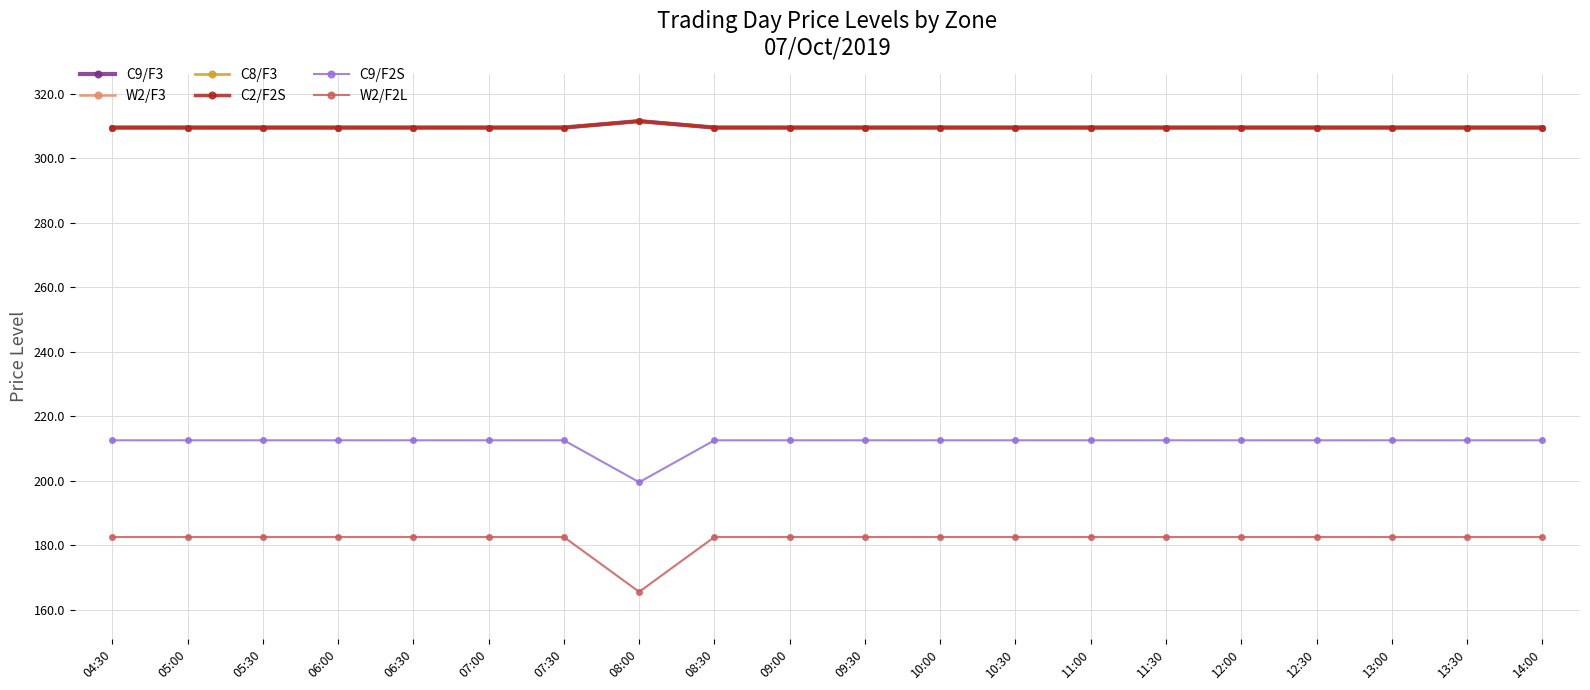

Is this an area chart (filled region under the line)?

No